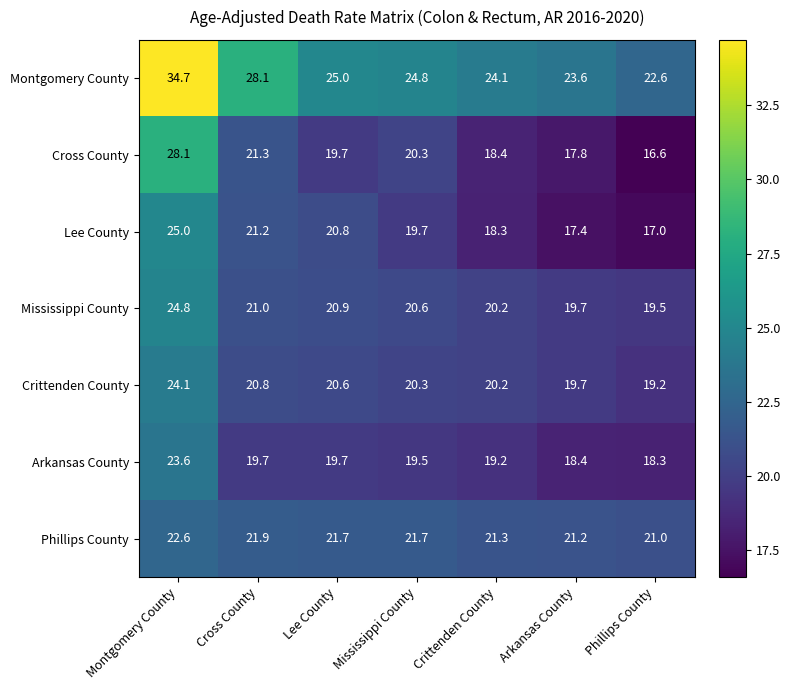

At Montgomery County, list the series in order from smallest to largest.

Phillips County, Arkansas County, Crittenden County, Mississippi County, Lee County, Cross County, Montgomery County